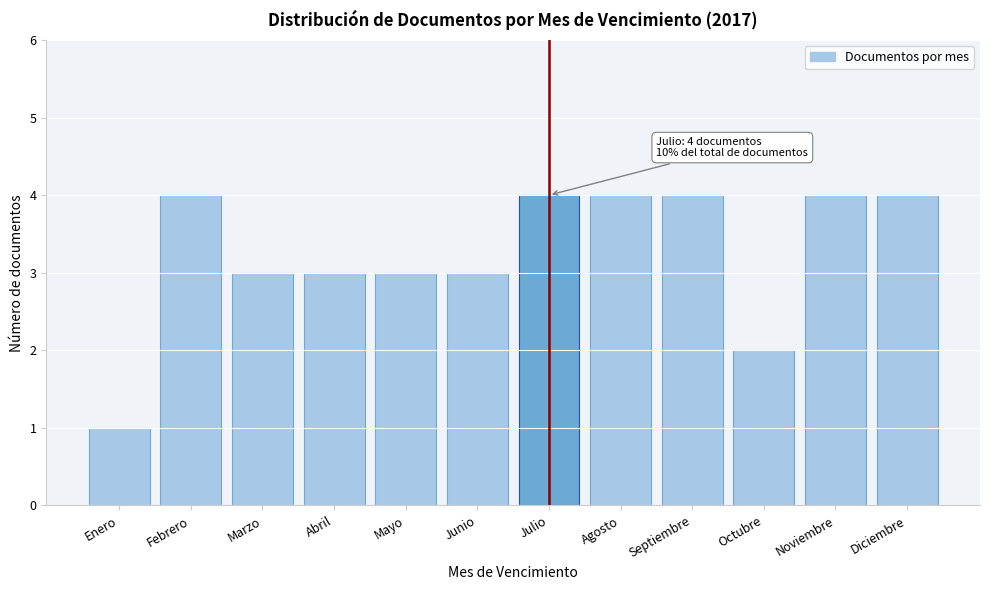

Reading right to left, what are all the values shown in this chart?

Diciembre=4	Noviembre=4	Octubre=2	Septiembre=4	Agosto=4	Julio=4	Junio=3	Mayo=3	Abril=3	Marzo=3	Febrero=4	Enero=1